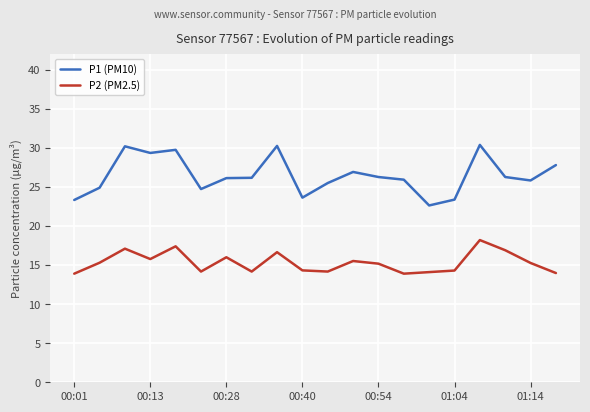

List the series in order of their overall mean, highest first.

P1 (PM10), P2 (PM2.5)